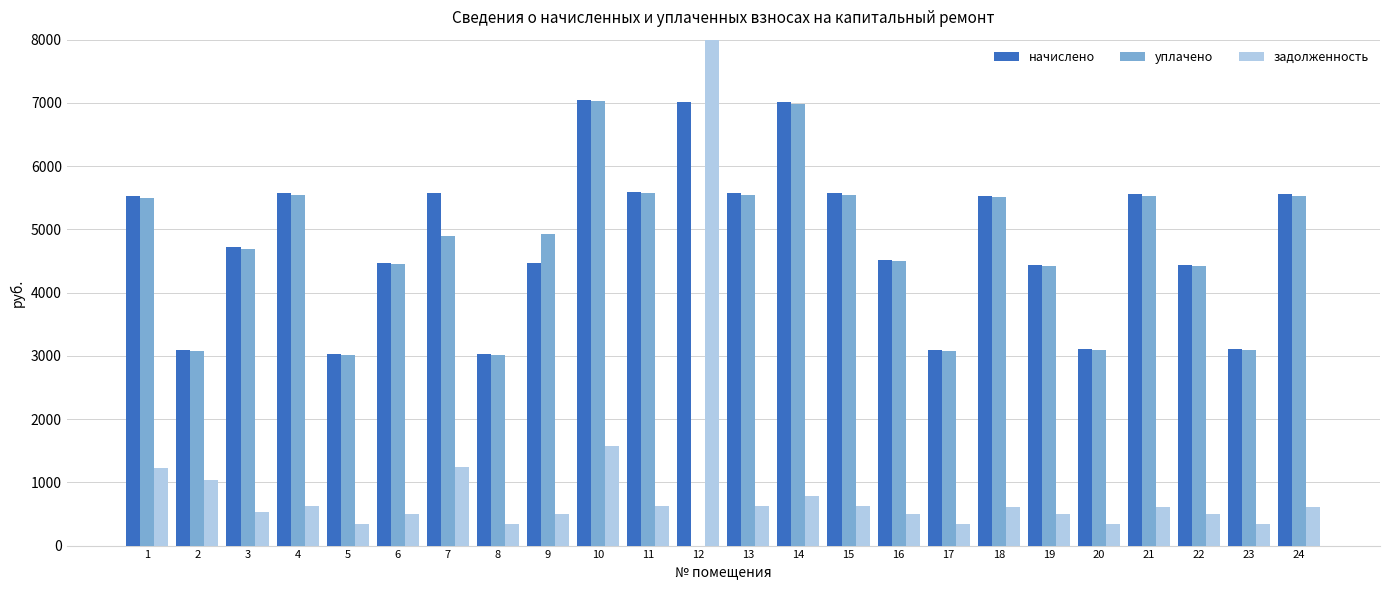

What is the maximum value for начислено?

7053.1